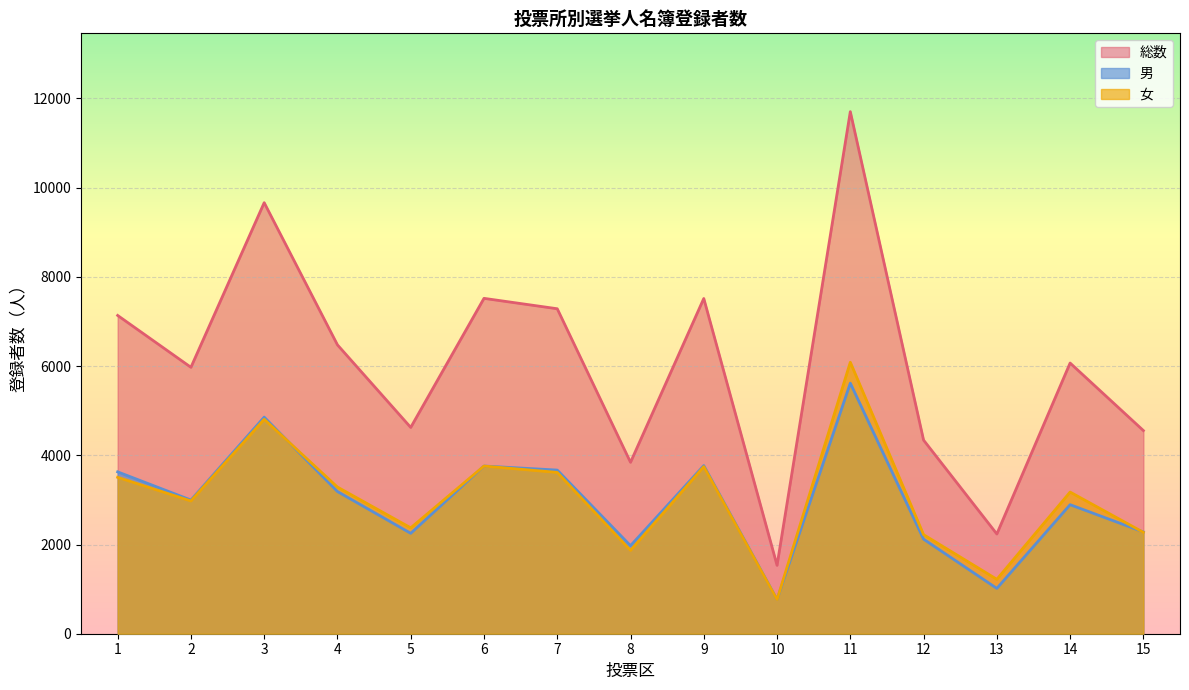

True or false: 男 and 総数 cross at least once.

False